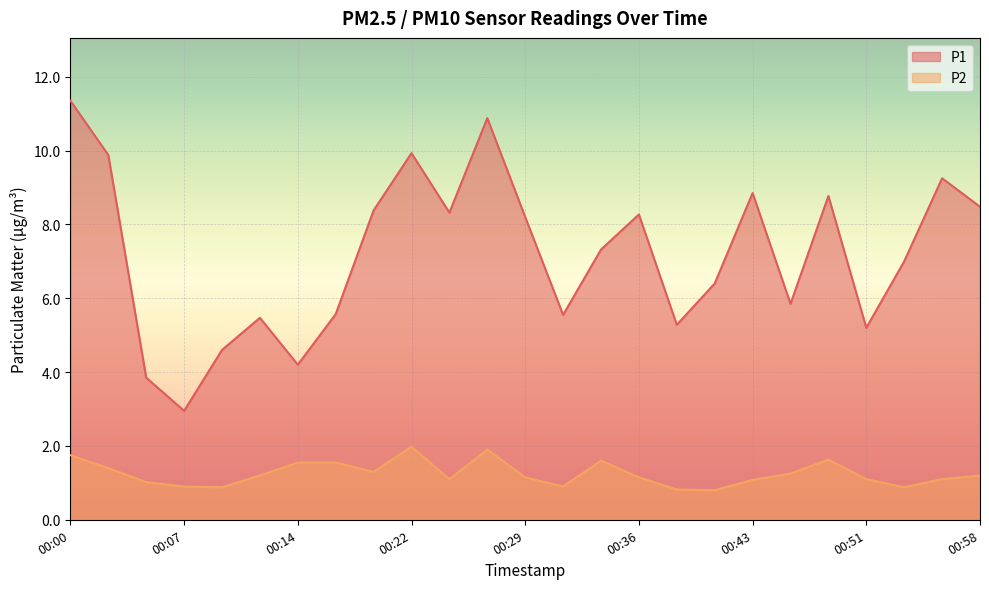

At which category is the sum across all series the highest?

00:00